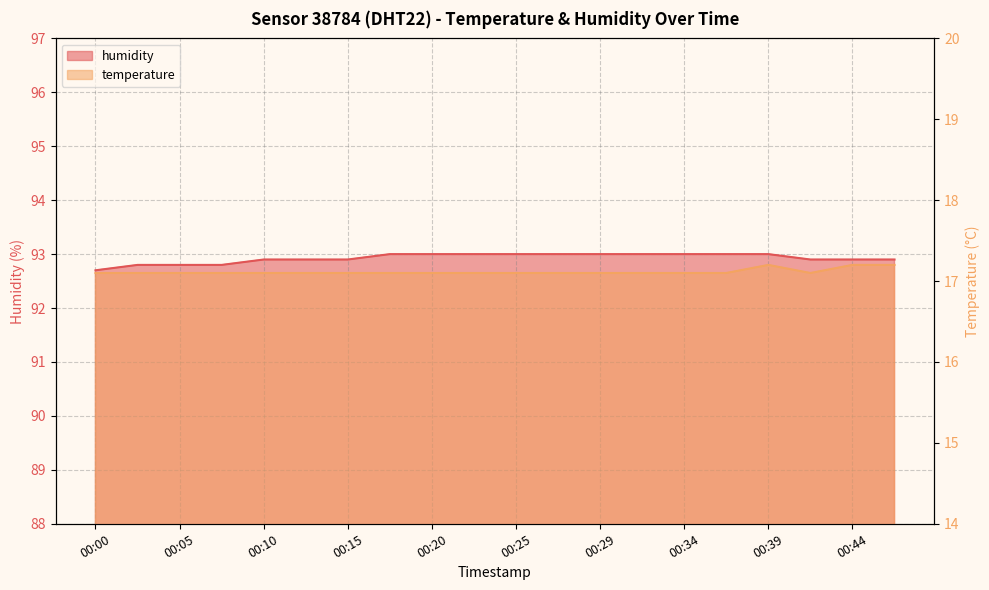

Which series has the largest range (max minus min)?

humidity